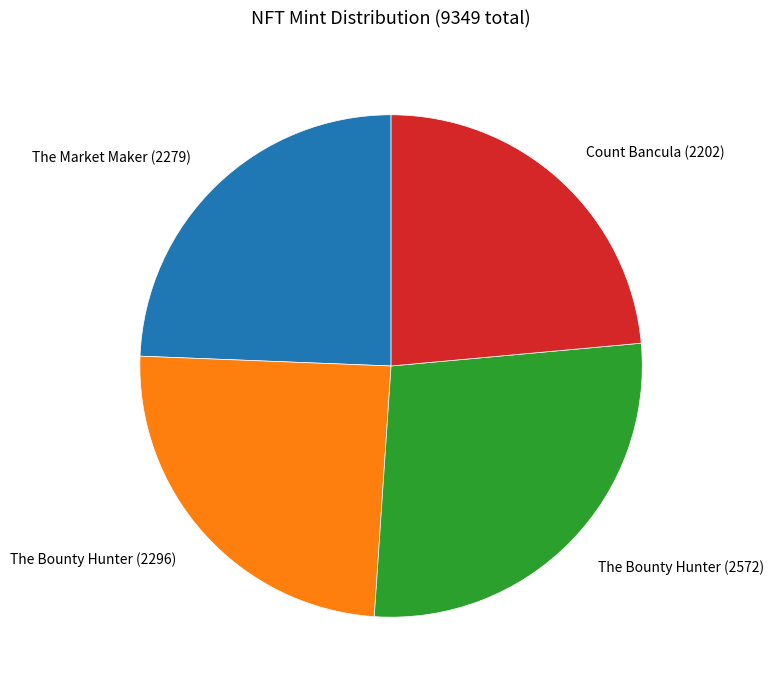

True or false: The Market Maker (2279) accounts for 16% of the total.

False